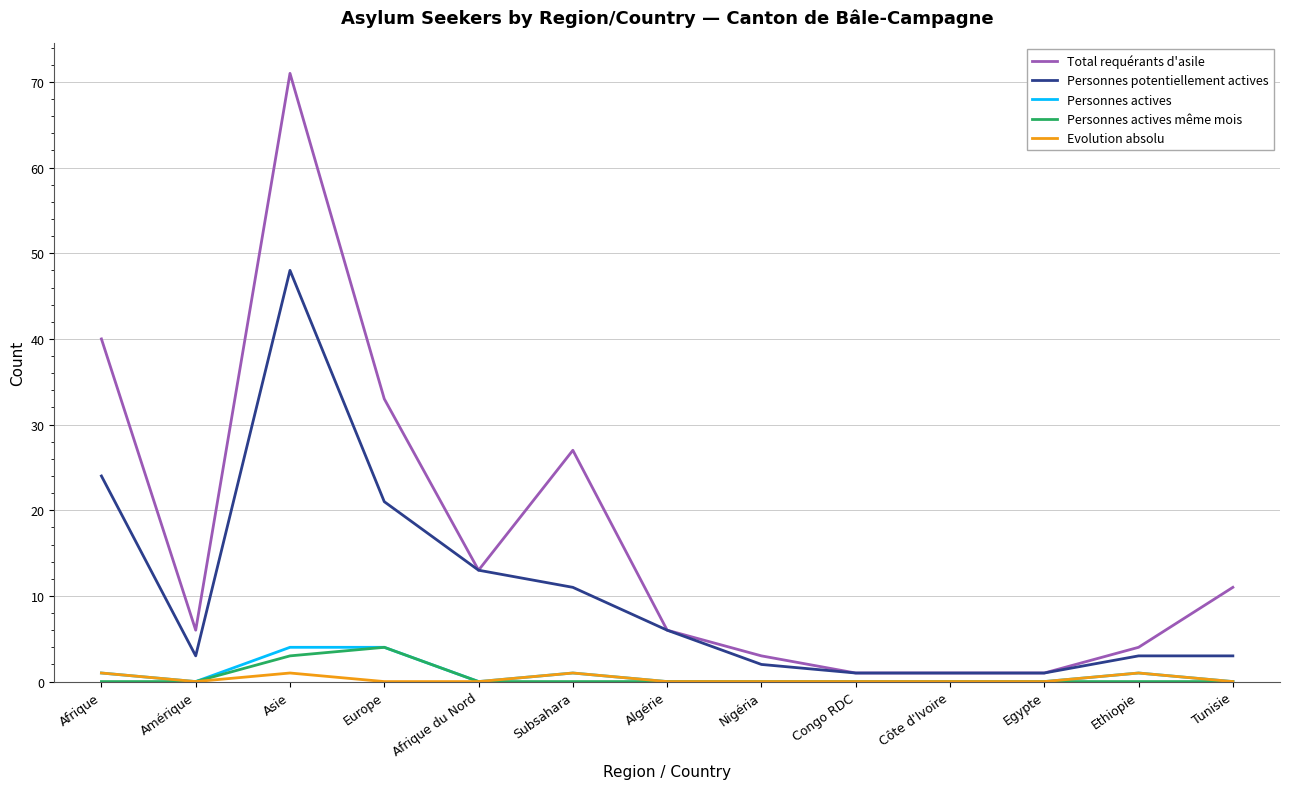

At which label does Total requérants d'asile first exceed 6?

Afrique